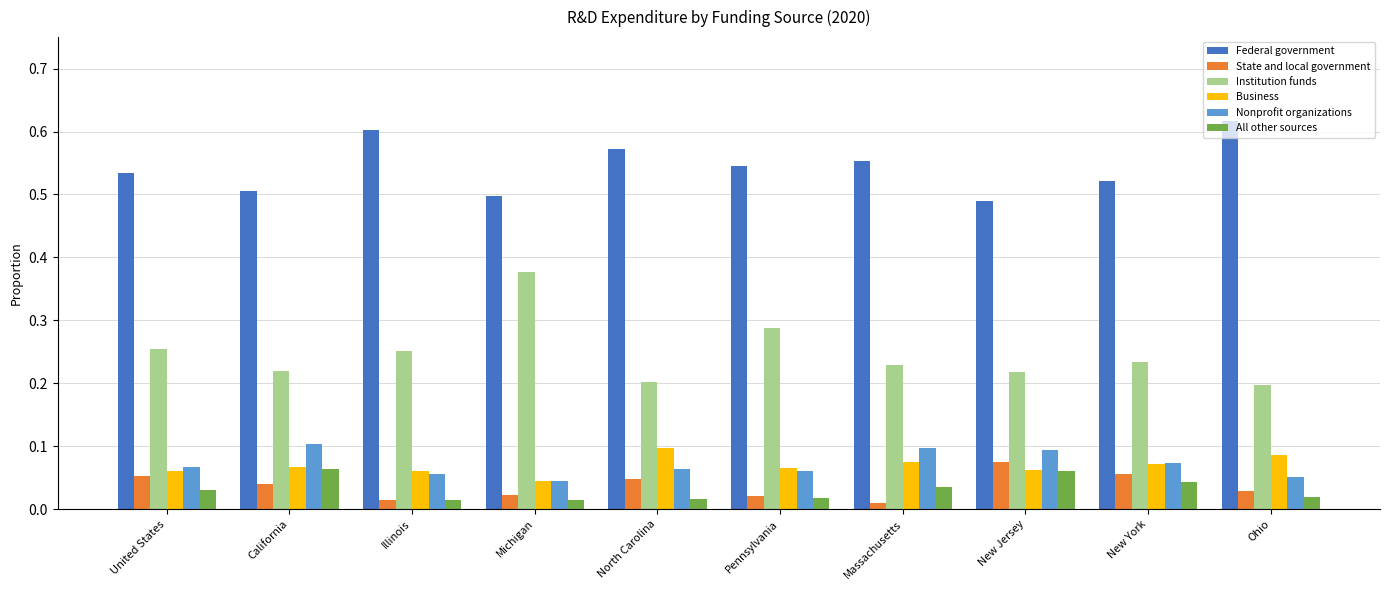

What is the sum of the Federal government values at New Jersey and Pennsylvania?

1.0